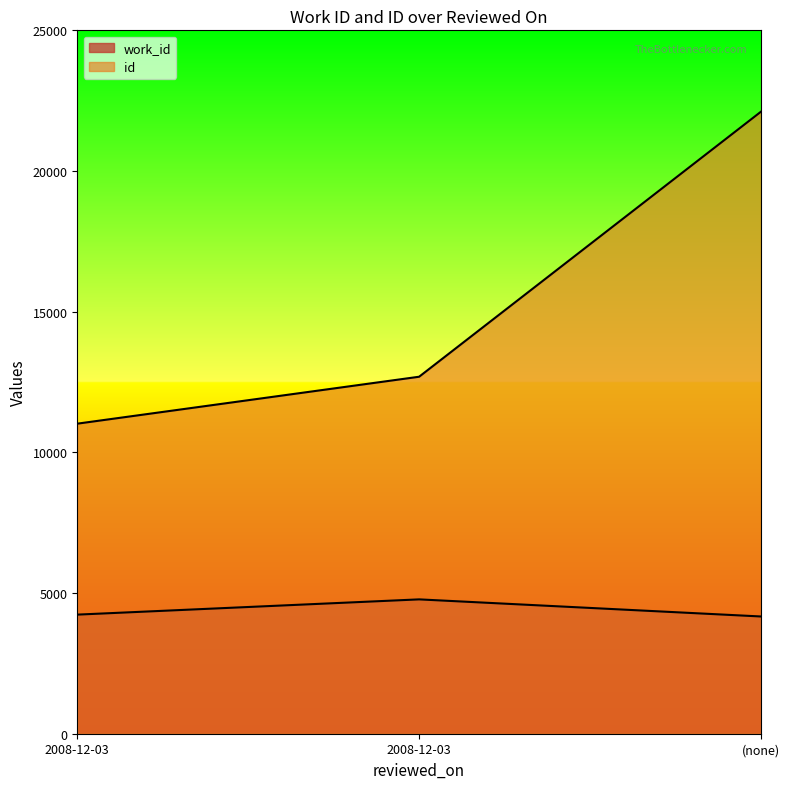

How many lines are shown in the chart?

2